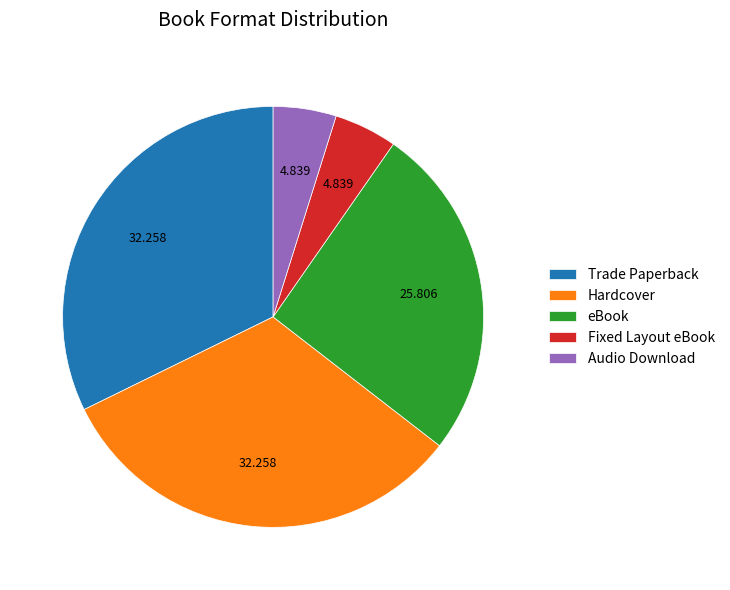

Does Audio Download represent more than half of the total?

No